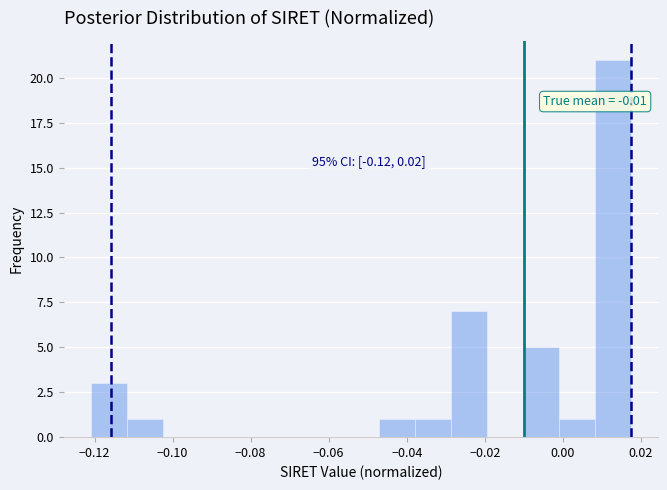

Over which range of the x-axis is the bar tallest?

0.008 to 0.018